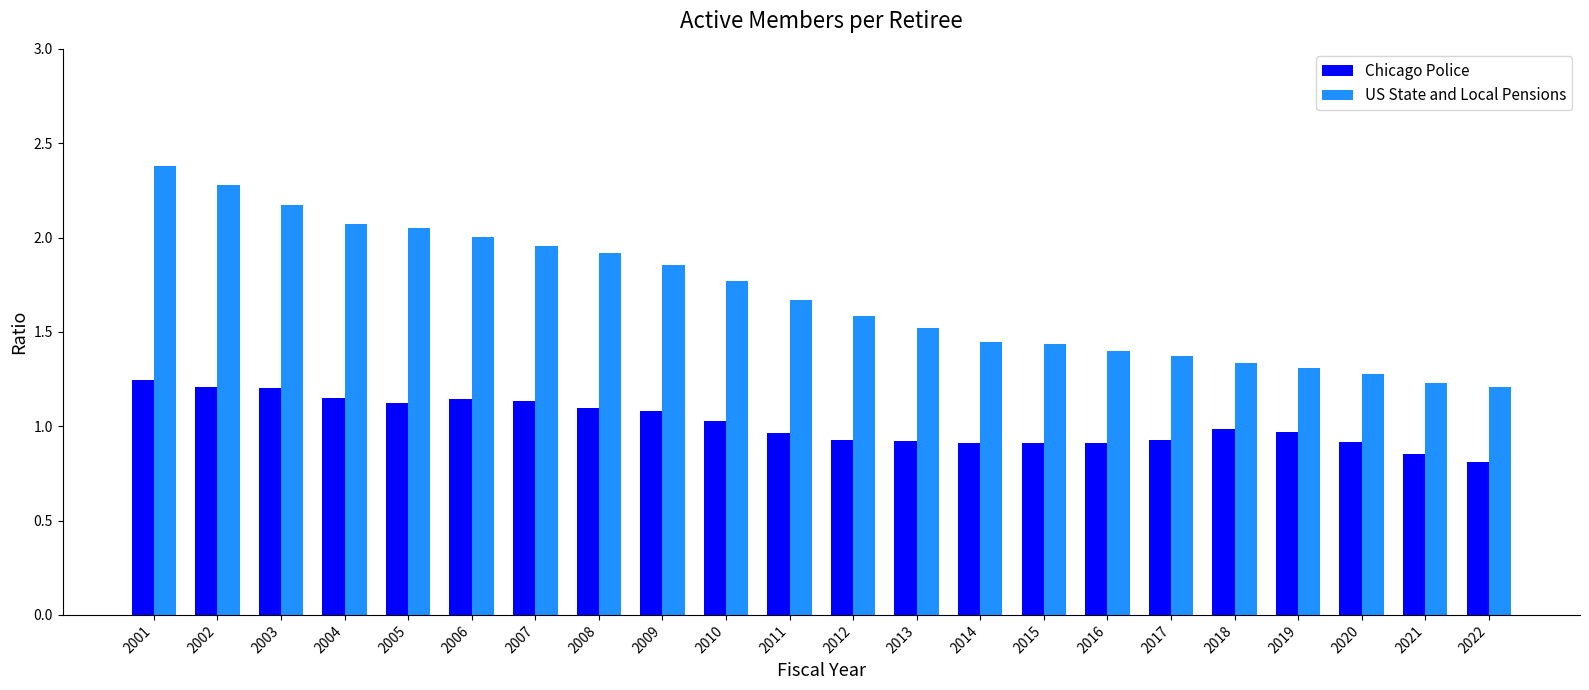

List the series in order of their peak value, lowest first.

Chicago Police, US State and Local Pensions